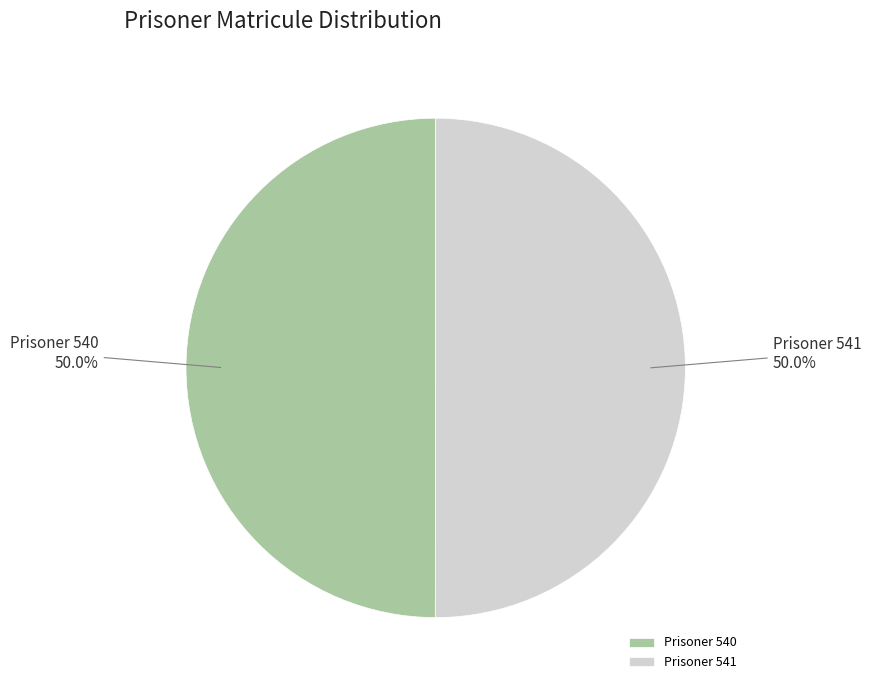

To the nearest percent, what is the average slice percentage?

50%